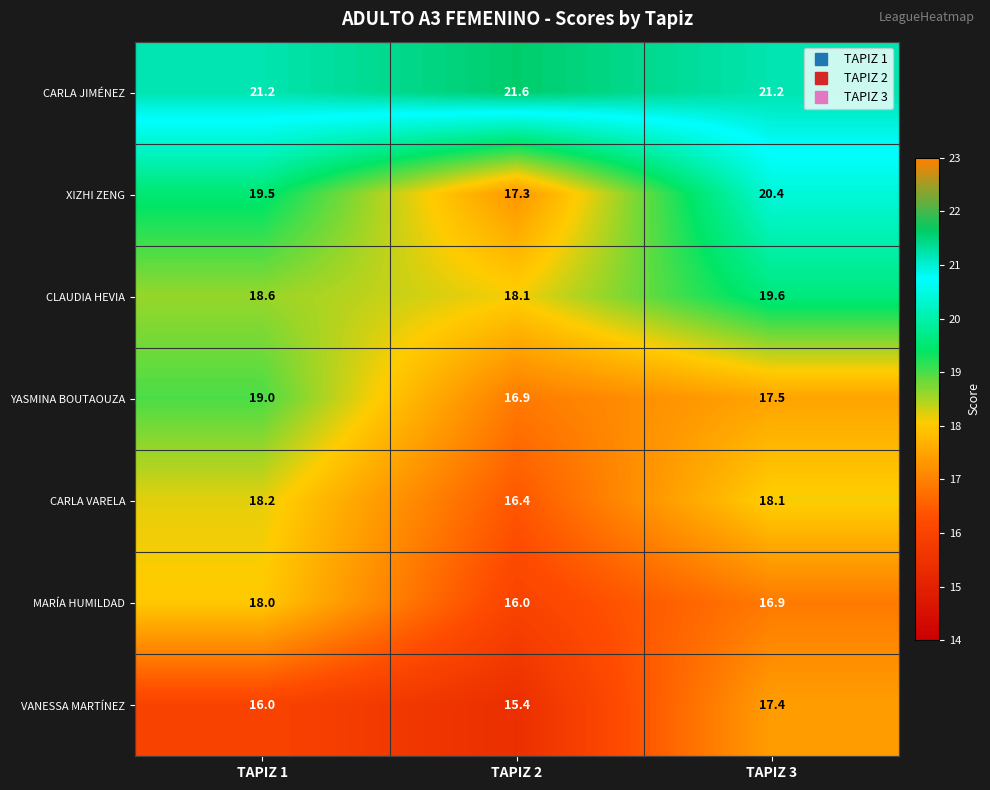

Is it true that VANESSA MARTÍNEZ equals 17.4 at TAPIZ 3?

True